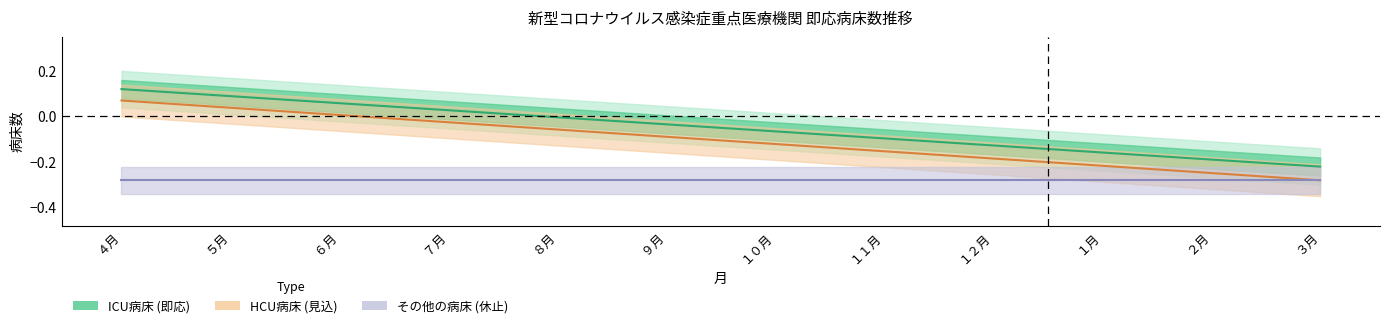

How many categories are shown in the chart?

12